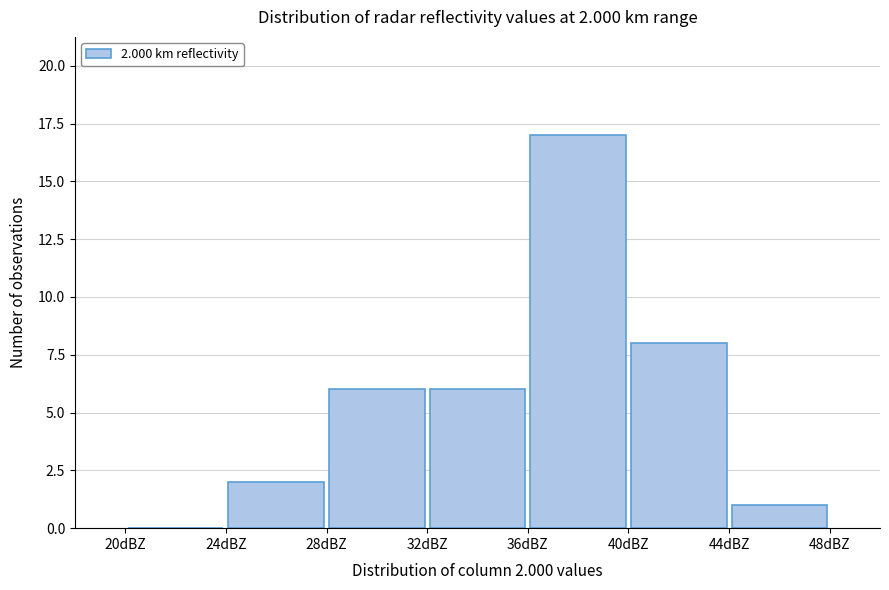

Which range on the x-axis has the tallest bar?

36 to 40